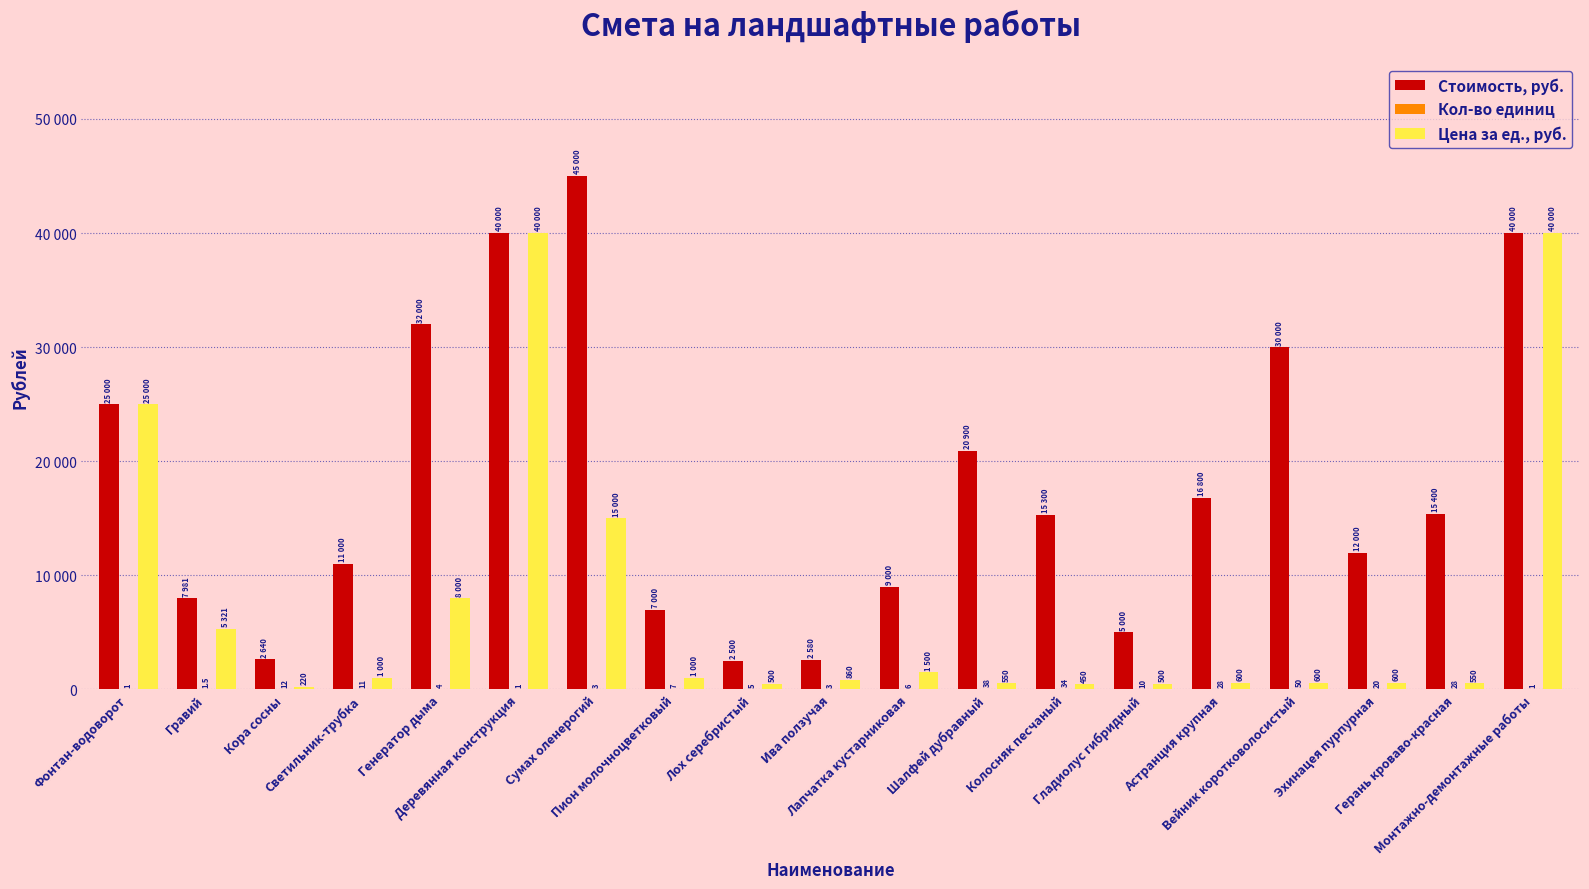

Between Лох серебристый and Герань кроваво-красная, which series saw the biggest shift?

Стоимость, руб.